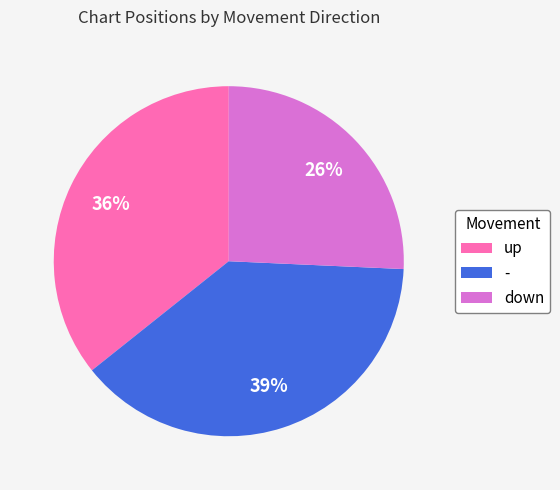

Do down and up together represent more than half of the pie?

Yes